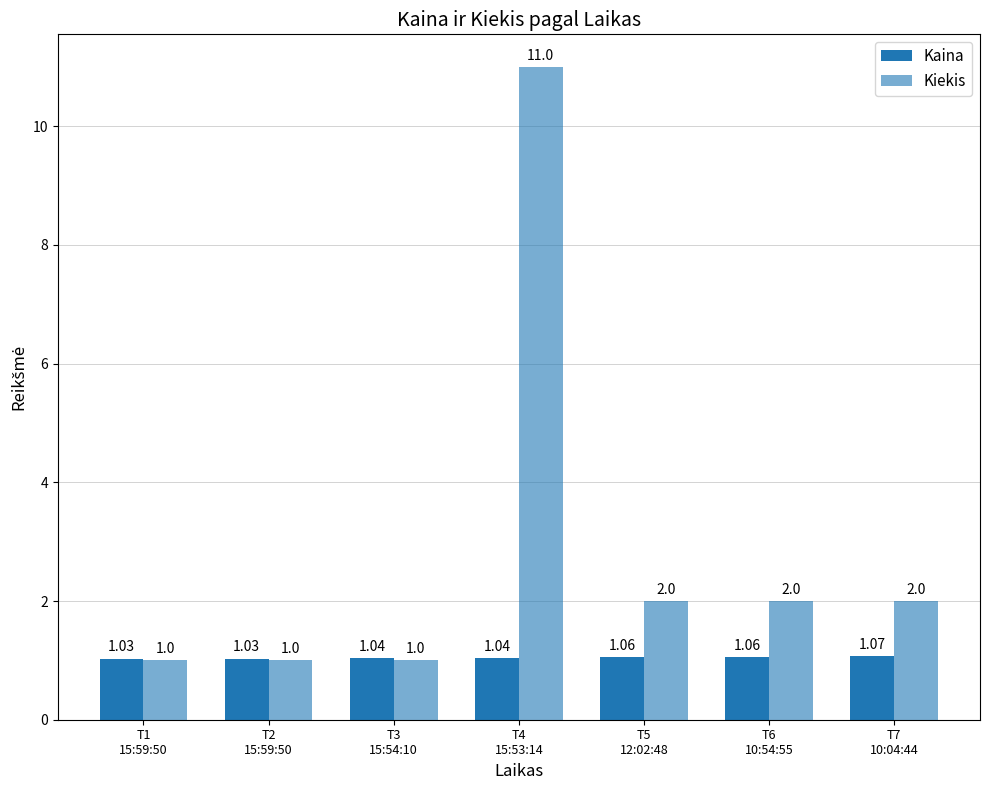

Which category has the lowest value in the Kiekis series?

T1
15:59:50